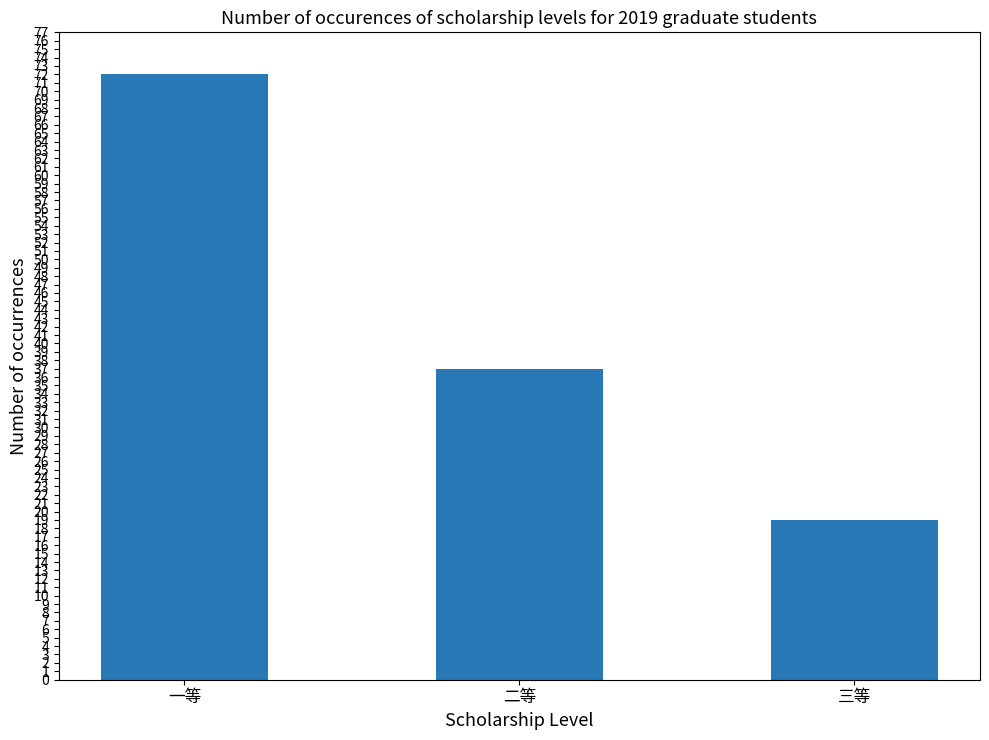

What is the approximate value at 三等?

19